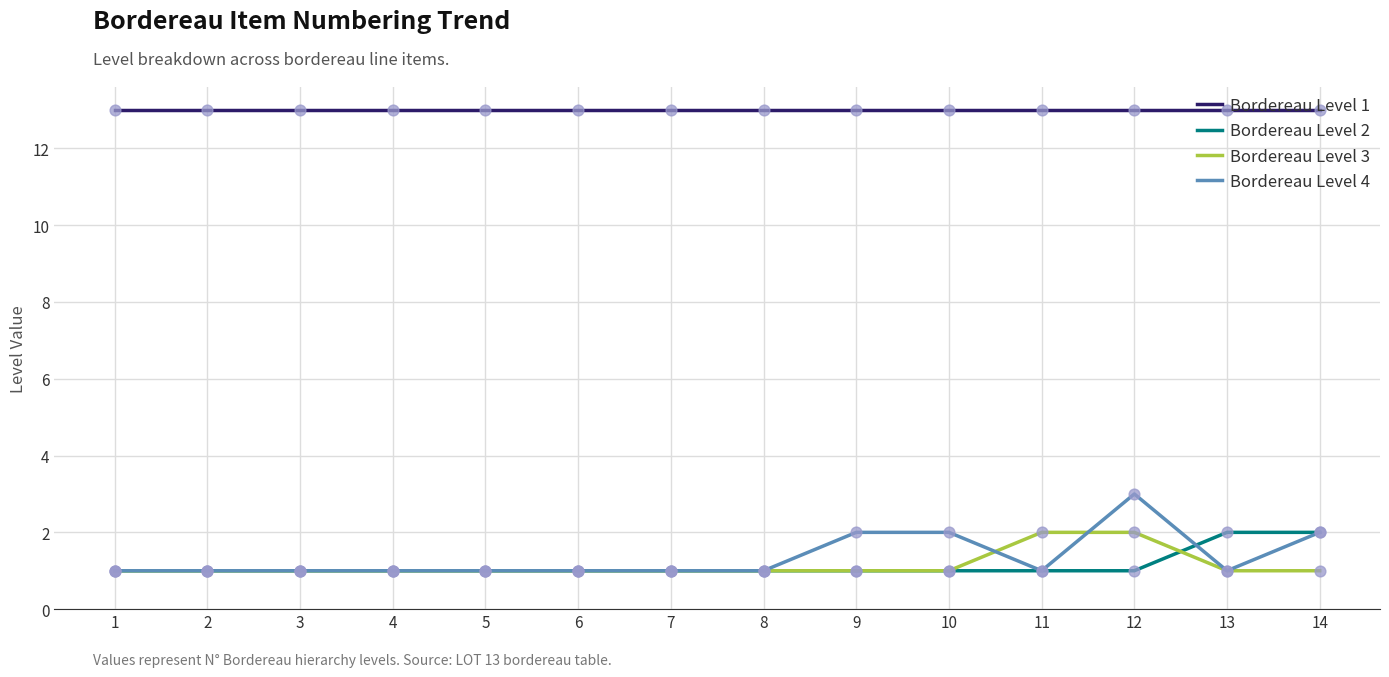

At which category is the sum across all series the highest?

12